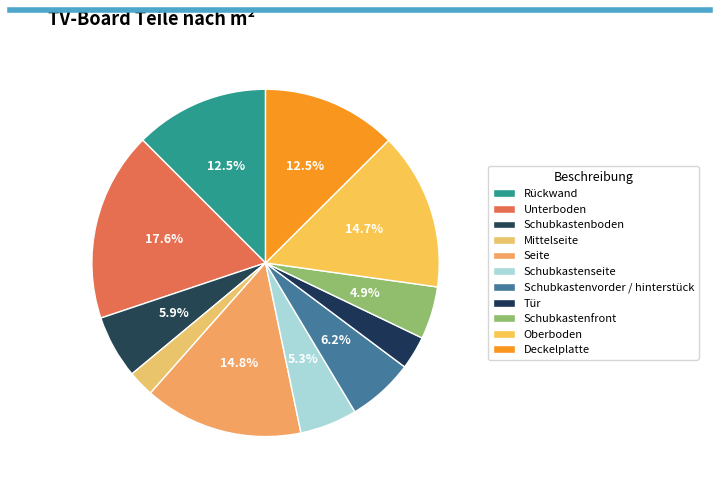

The Schubkastenseite slice represents 5% of the pie. True or false?

True